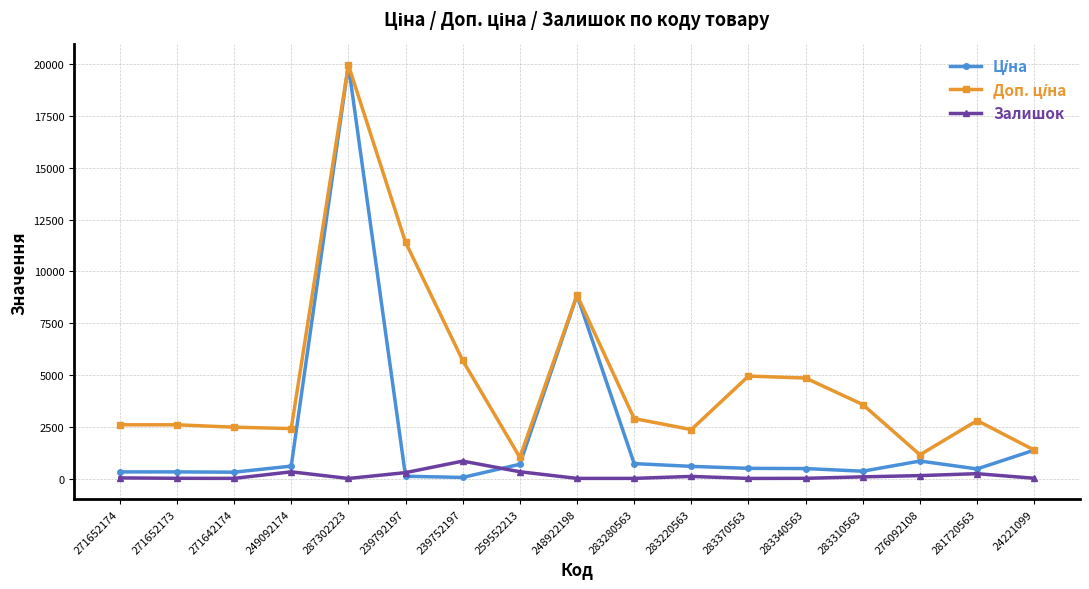

Count the number of categories in the chart.

17